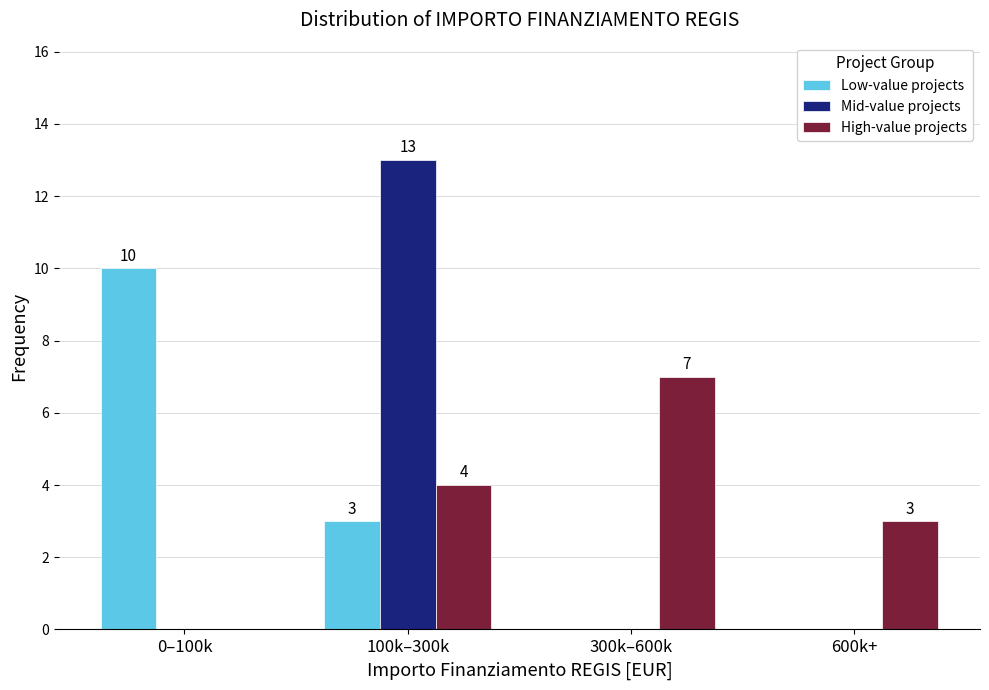

Reading right to left, transcribe all the data shown in this chart.

Low-value projects: 600k+=0	300k–600k=0	100k–300k=3	0–100k=10
Mid-value projects: 600k+=0	300k–600k=0	100k–300k=13	0–100k=0
High-value projects: 600k+=3	300k–600k=7	100k–300k=4	0–100k=0